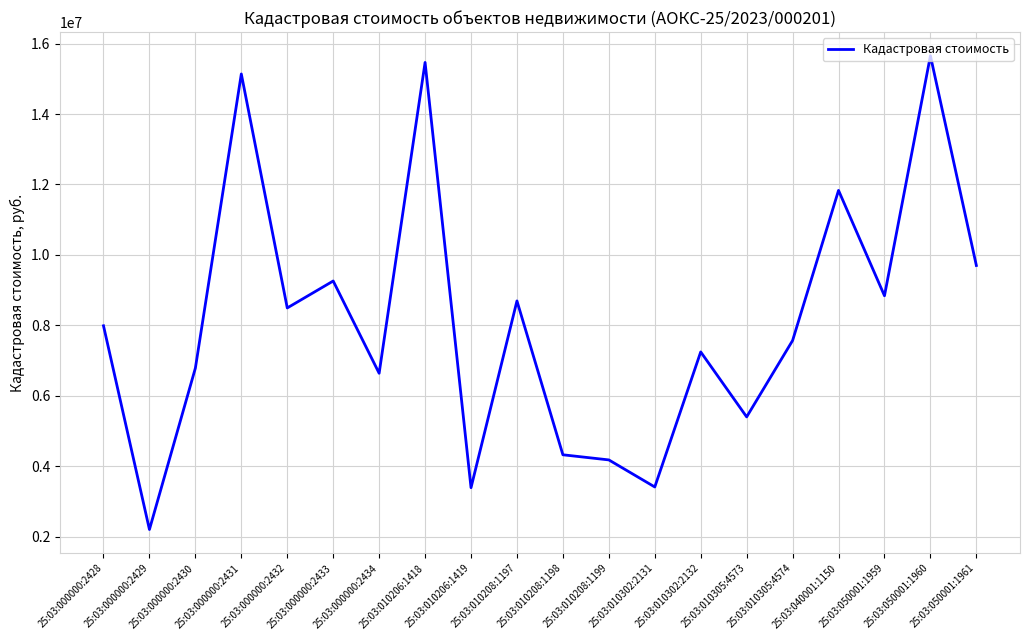

What is the difference between the maximum and minimum values?

13457879.9